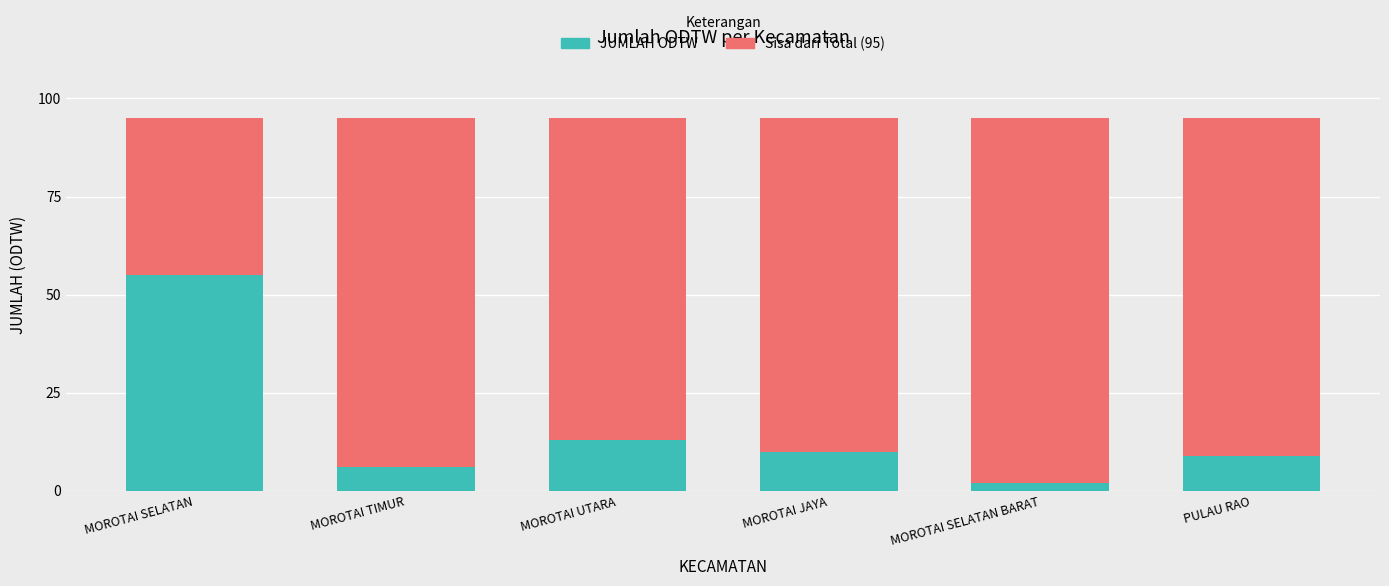

What is the total value across all series at MOROTAI TIMUR?

95